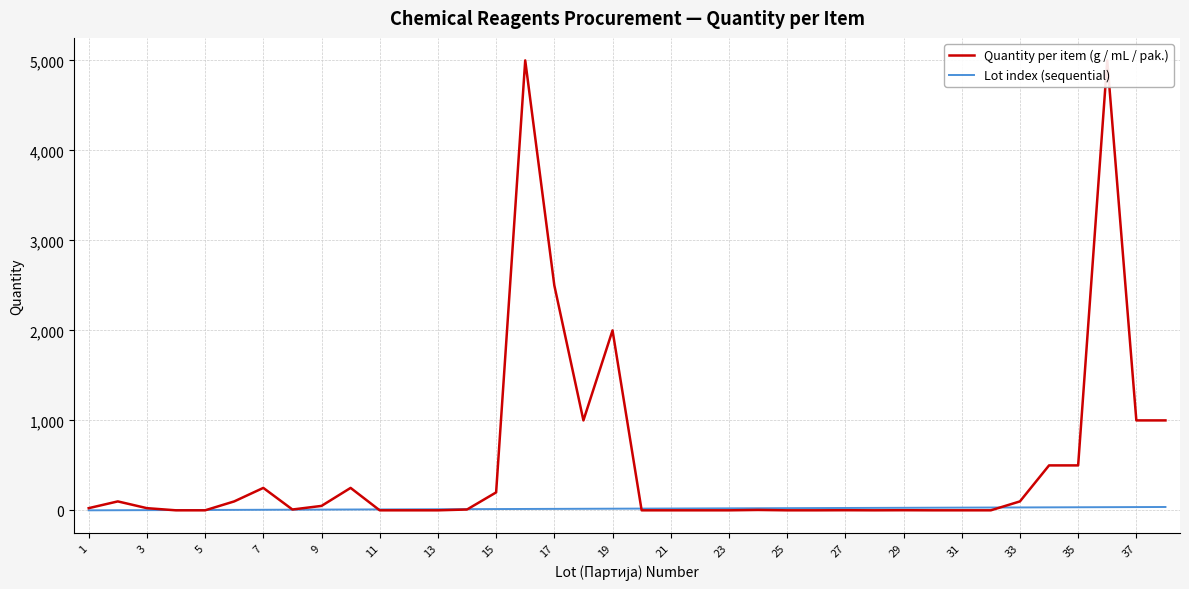

Which has a higher value, 31 or 27?

27